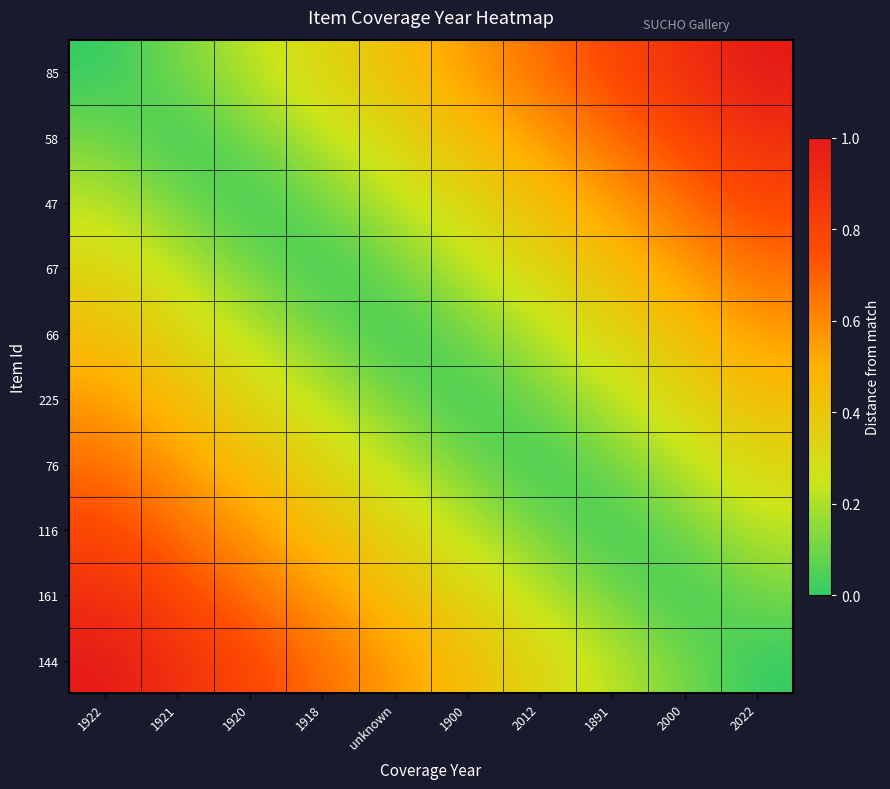

At how many categories does at least one series exceed 0?

10